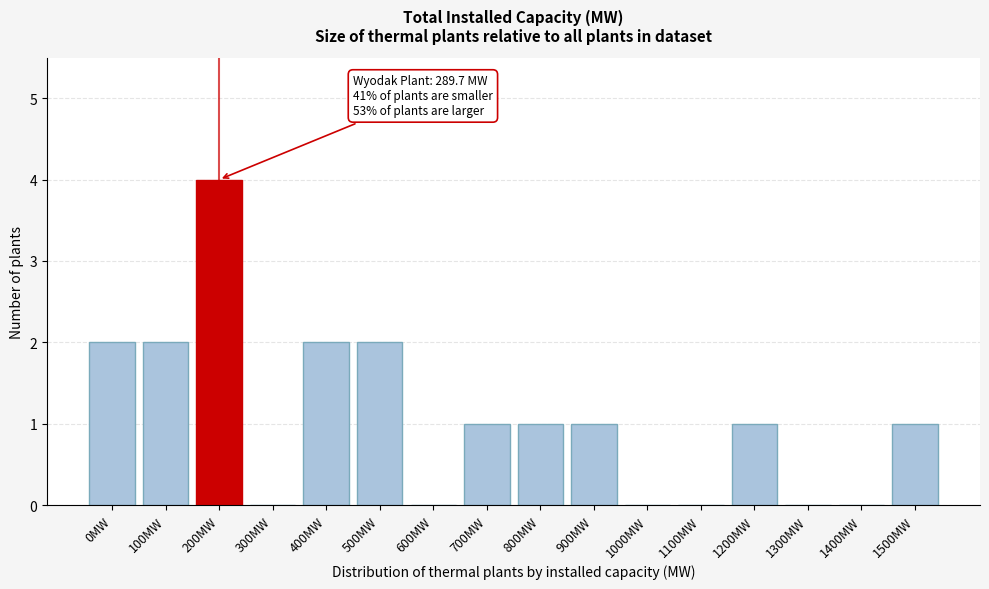

Reading right to left, transcribe all the data shown in this chart.

1500MW=1	1400MW=0	1300MW=0	1200MW=1	1100MW=0	1000MW=0	900MW=1	800MW=1	700MW=1	600MW=0	500MW=2	400MW=2	300MW=0	200MW=4	100MW=2	0MW=2